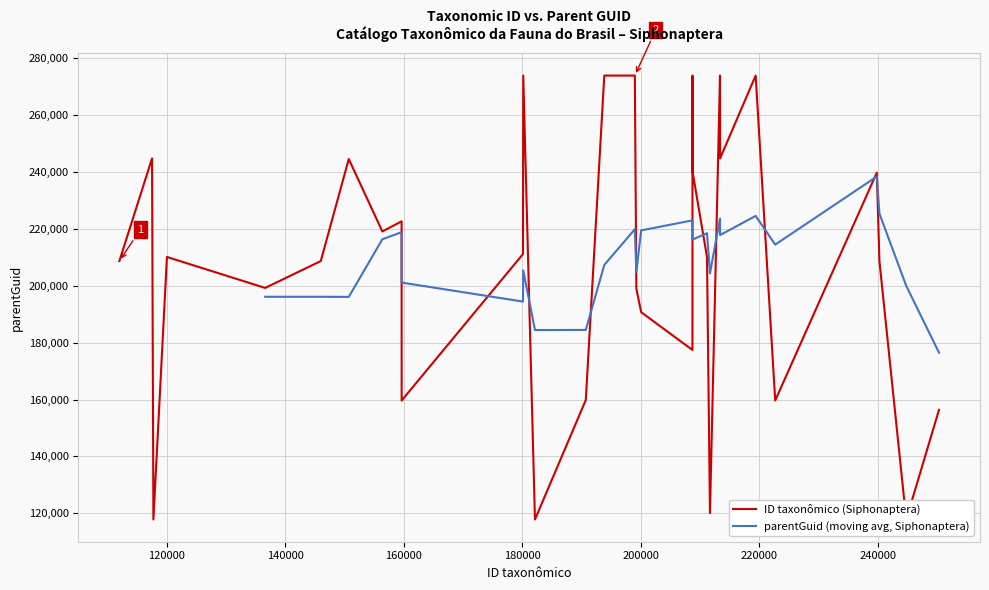

Reading left to right, transcribe all the data shown in this chart.

ID taxonômico: 198995	239823	112024	159649	211170	159643	208727	120049	180121	193842	240264	250320	117763	182145	200062	208721	222681	180166	199252	117533	213381	219382	150728	136625	146005	156392	159651	190720	211674	208715	213366	244788
parentGuid: 273961	239817	208715	159651	210152	222681	240264	210152	211170	273961	208747	156392	117786	117786	190720	273961	159647	273961	198995	244825	244825	273961	244595	199252	208715	219121	159647	159826	120049	177433	273961	117786